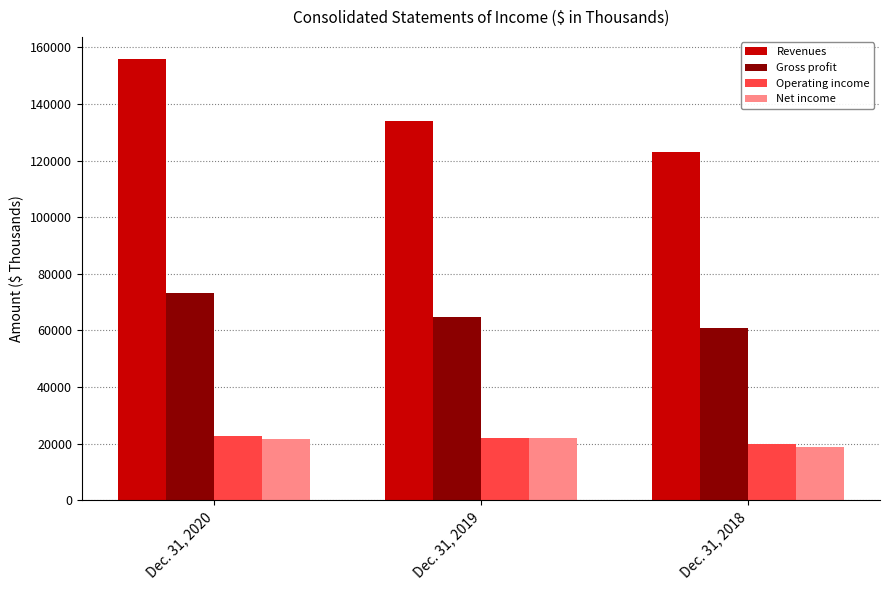

What are all the series names shown in the legend?

Revenues, Gross profit, Operating income, Net income